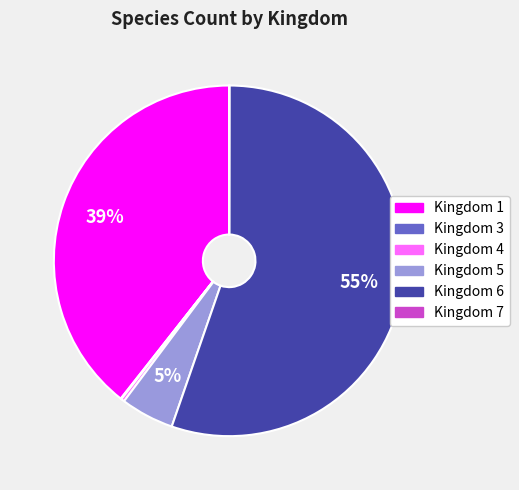

Is it true that Kingdom 1 is 50% of the pie?

False